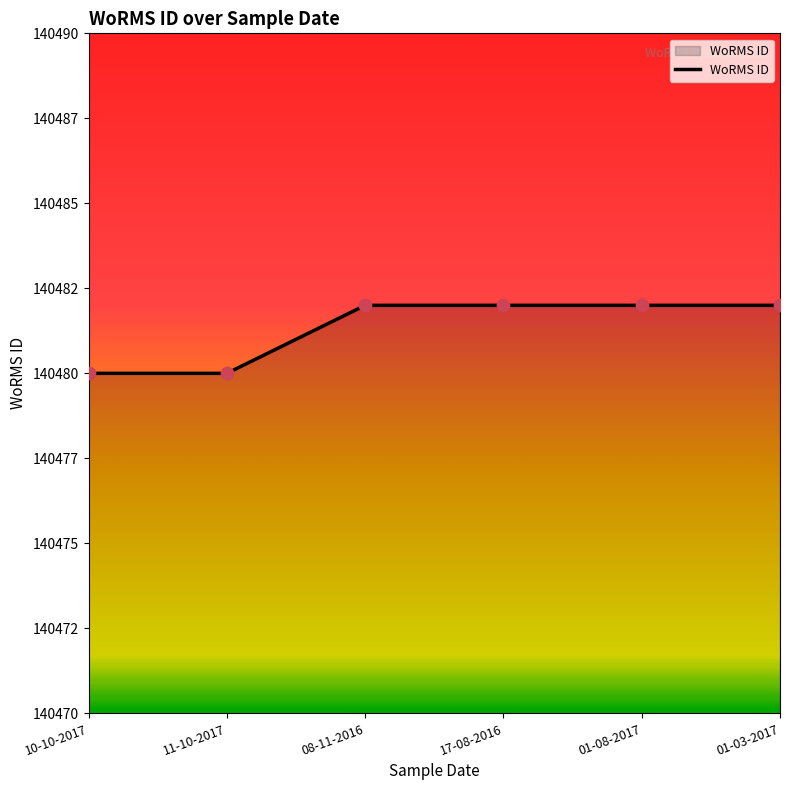

What is the change in value from 10-10-2017 to 17-08-2016?

+2